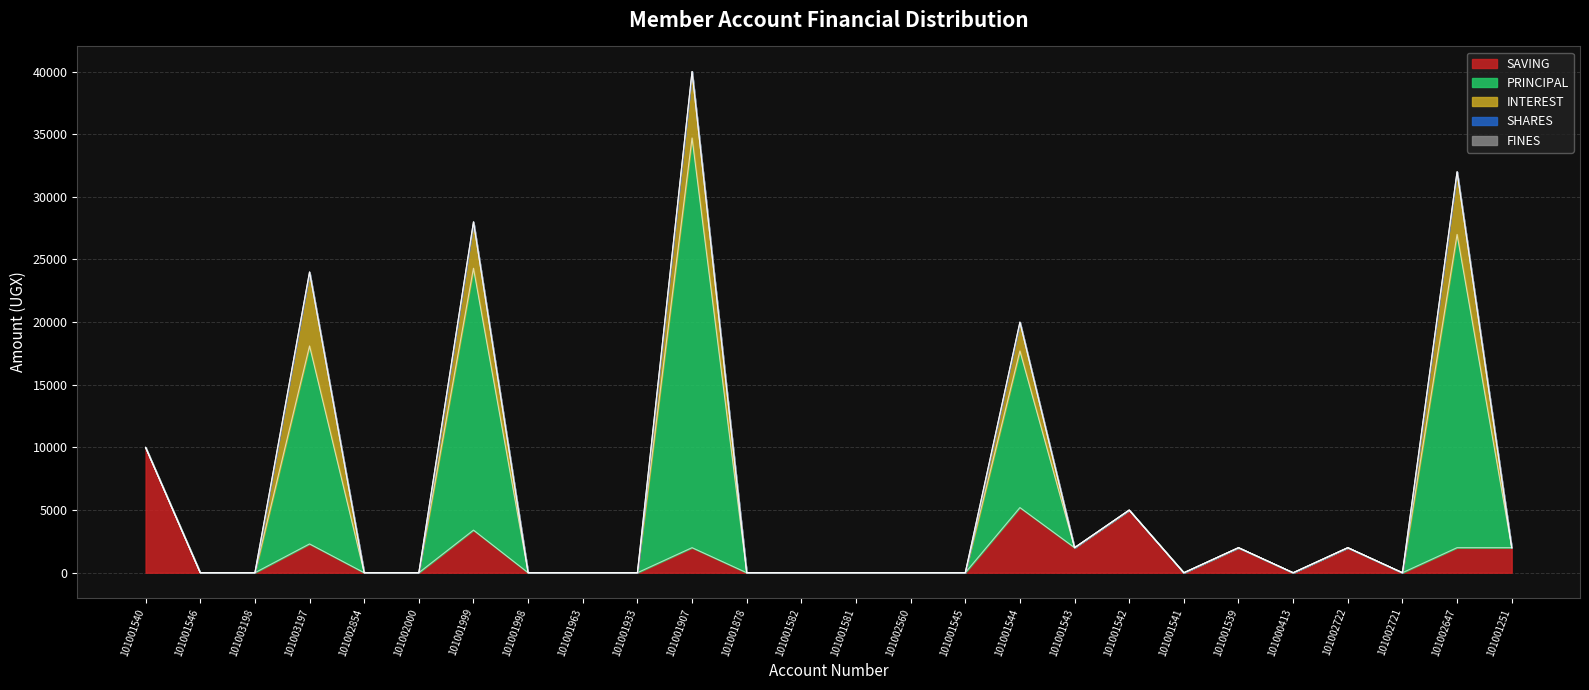

At how many categories does at least one series exceed 8339?

6